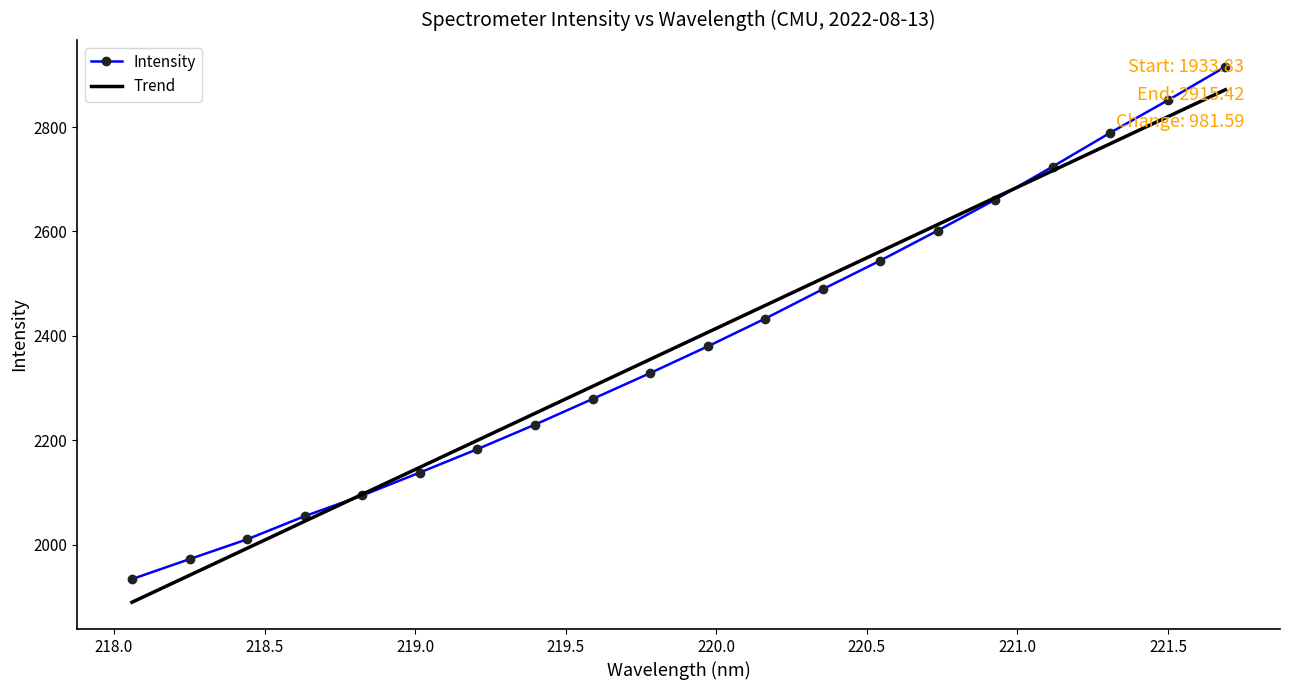

What are all the series names shown in the legend?

Intensity, Trend